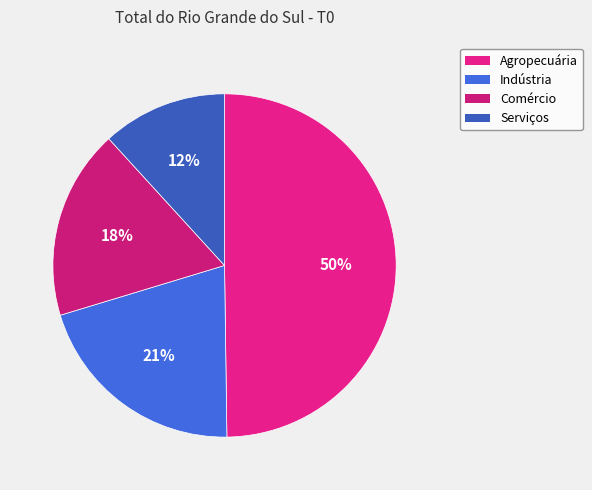

Is it true that Serviços is 12% of the pie?

True